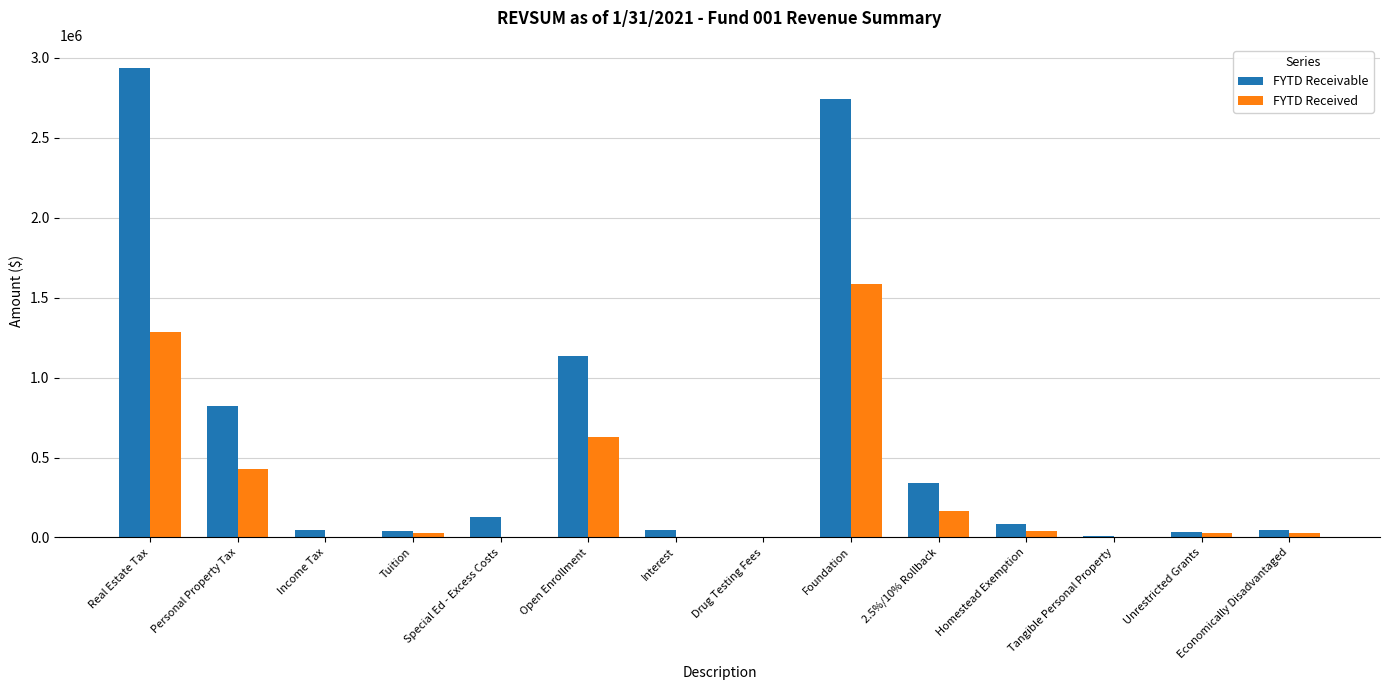

What is the sum of all FYTD Received values?

4224073.1